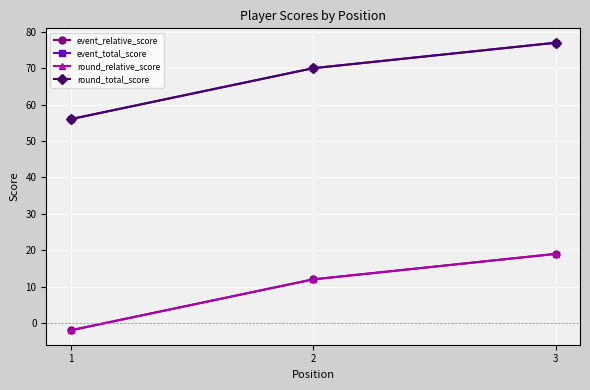

Which series has the largest range (max minus min)?

event_relative_score